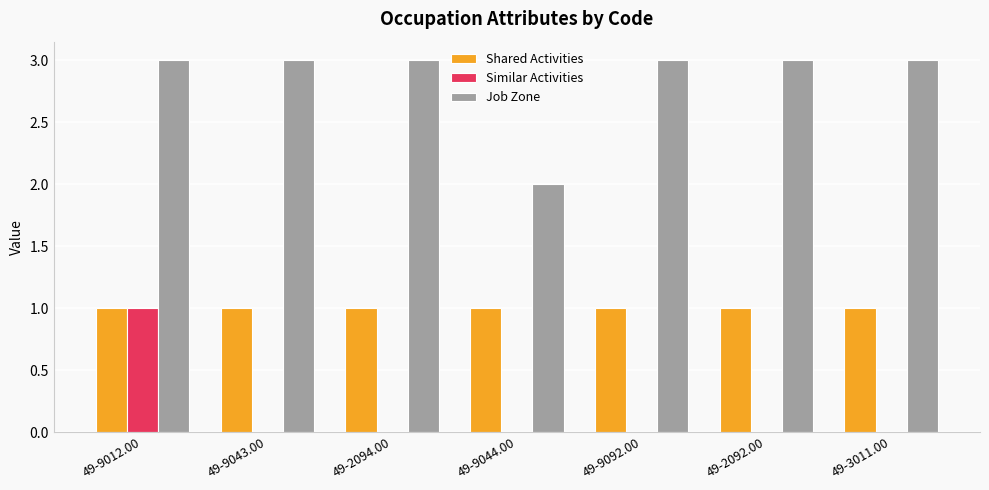

What is the sum of the Job Zone values at 49-3011.00 and 49-9043.00?

6